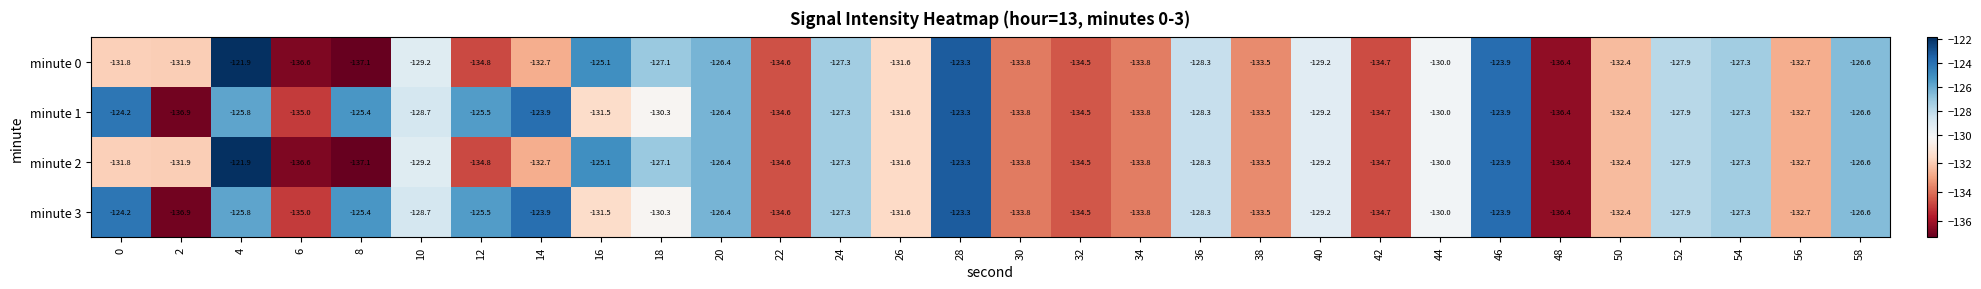

Is the value of minute 0 at 26 greater than the value of minute 1 at 48?

Yes